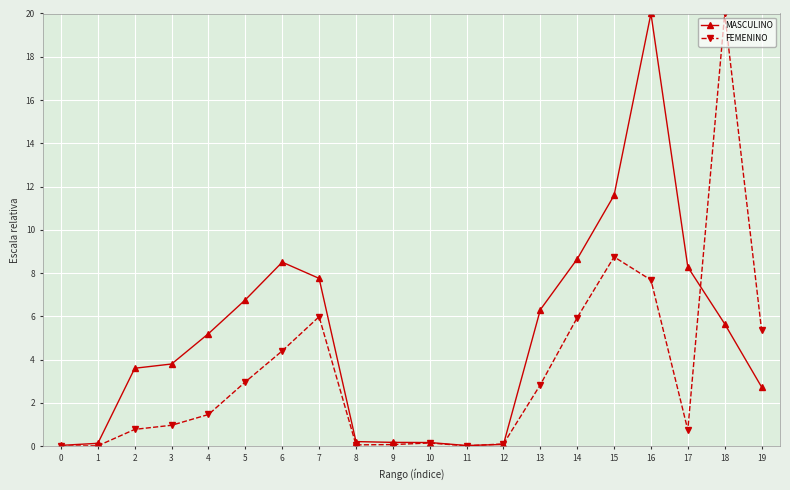

Rank the series at 5 from lowest to highest value.

FEMENINO, MASCULINO